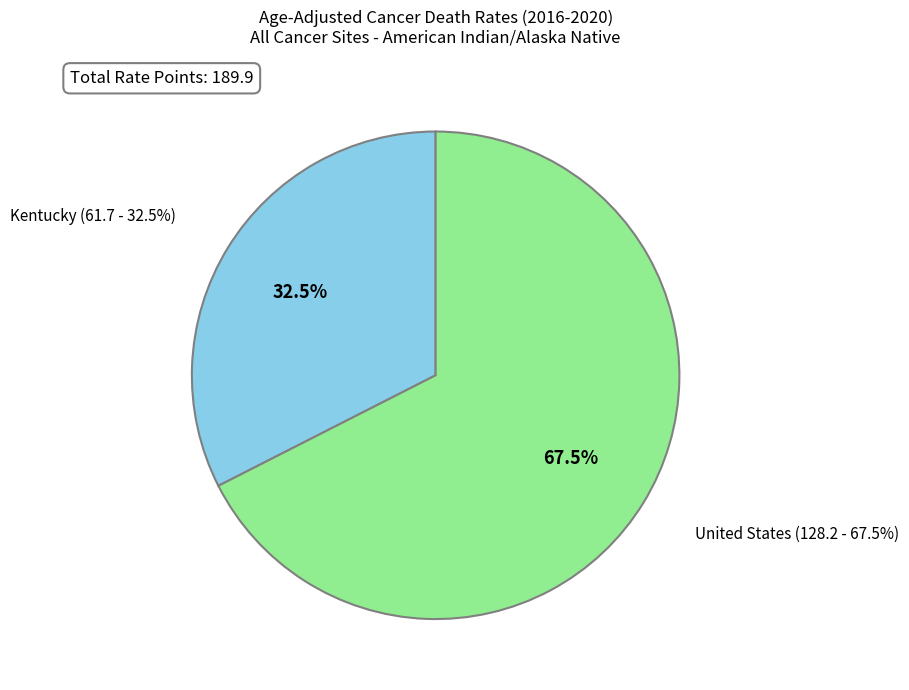

Rank the categories by value from highest to lowest.

United States, Kentucky